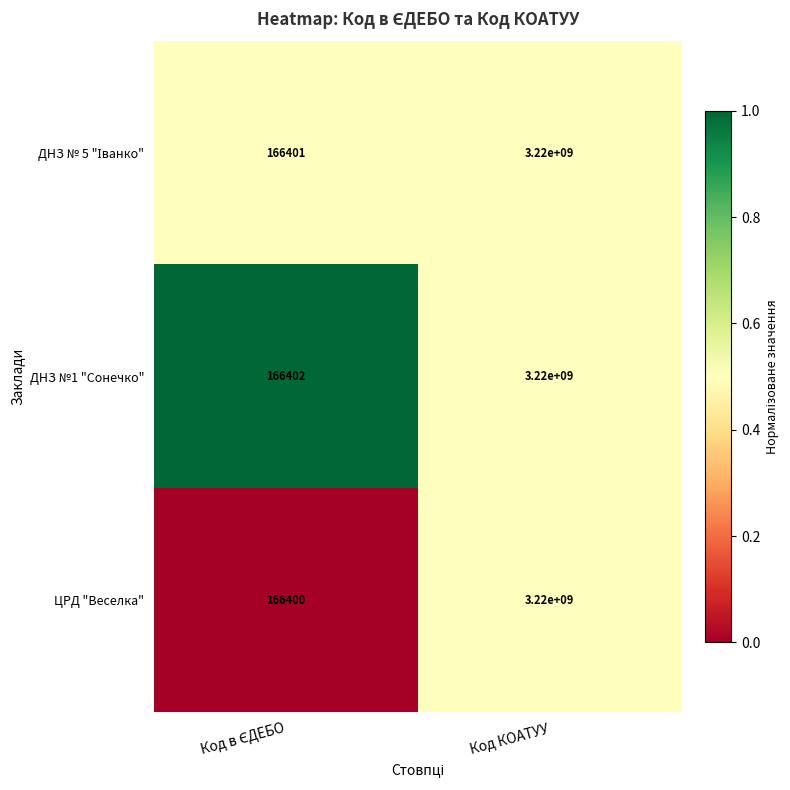

What is the average value of the ЦРД "Веселка" series?

1610083200